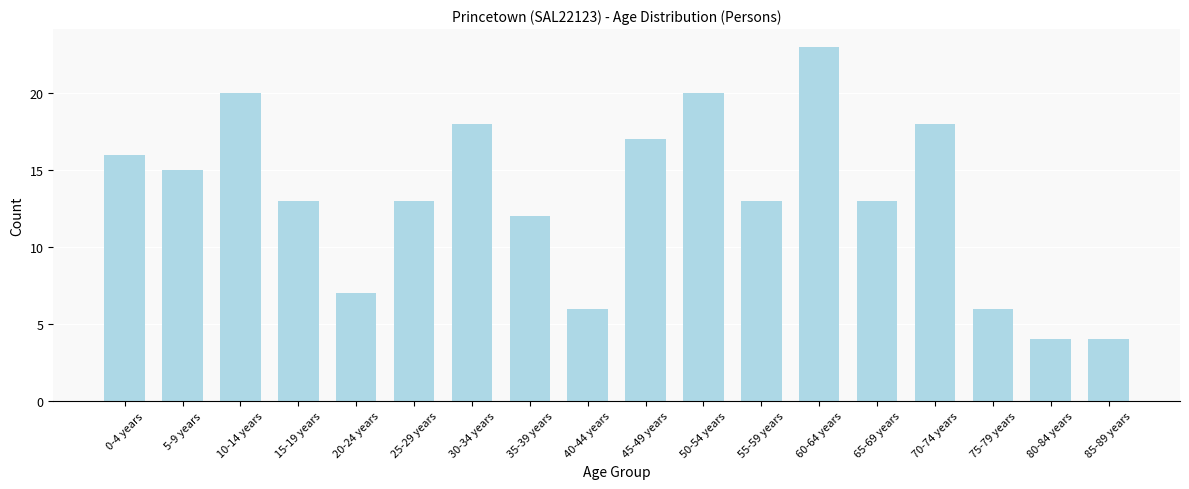

Reading left to right, transcribe all the data shown in this chart.

0-4 years=16	5-9 years=15	10-14 years=20	15-19 years=13	20-24 years=7	25-29 years=13	30-34 years=18	35-39 years=12	40-44 years=6	45-49 years=17	50-54 years=20	55-59 years=13	60-64 years=23	65-69 years=13	70-74 years=18	75-79 years=6	80-84 years=4	85-89 years=4